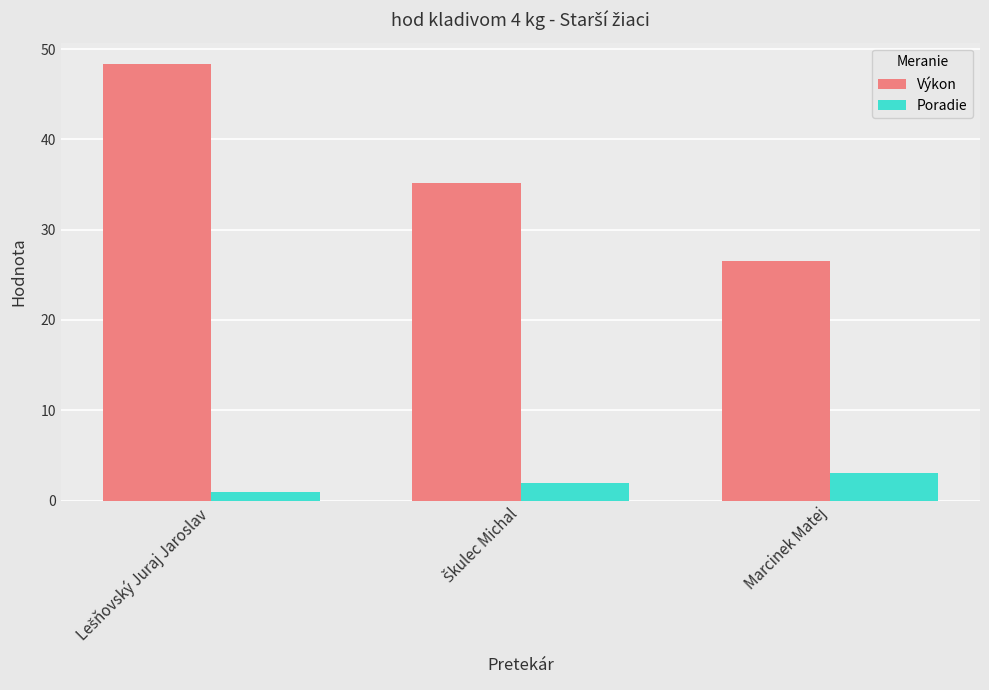

What is the sum of all Výkon values?

110.0